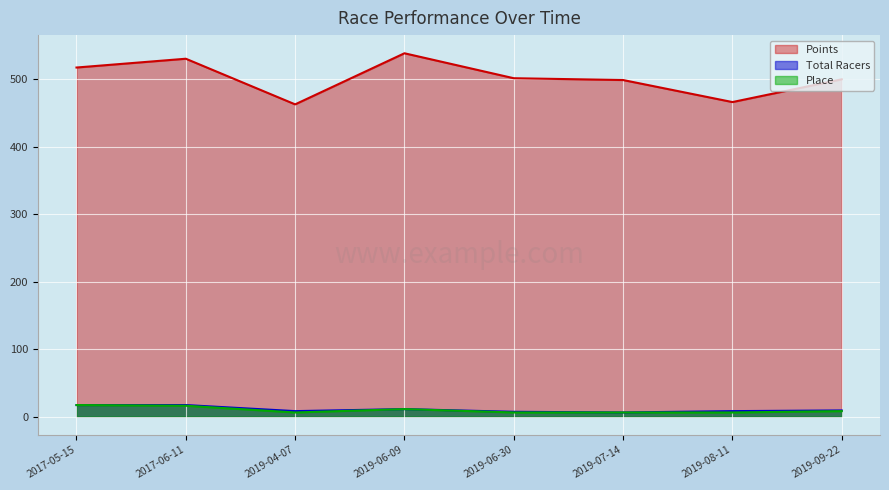

True or false: Points and Total Racers intersect in this chart.

False